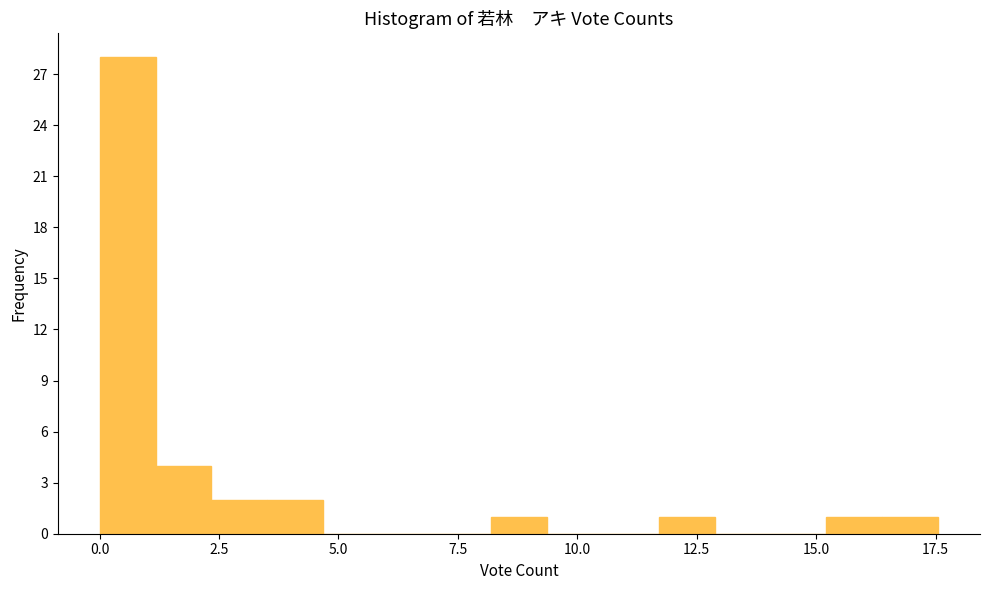

Read against the x-axis, roughly where is the centre of the tallest bar?

0.5